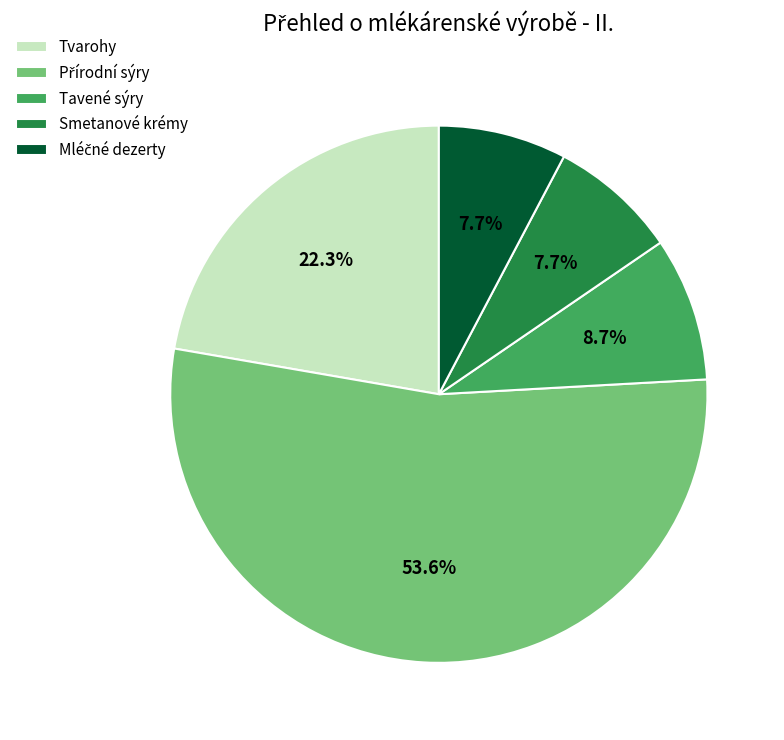

Is Tavené sýry the majority of the pie?

No